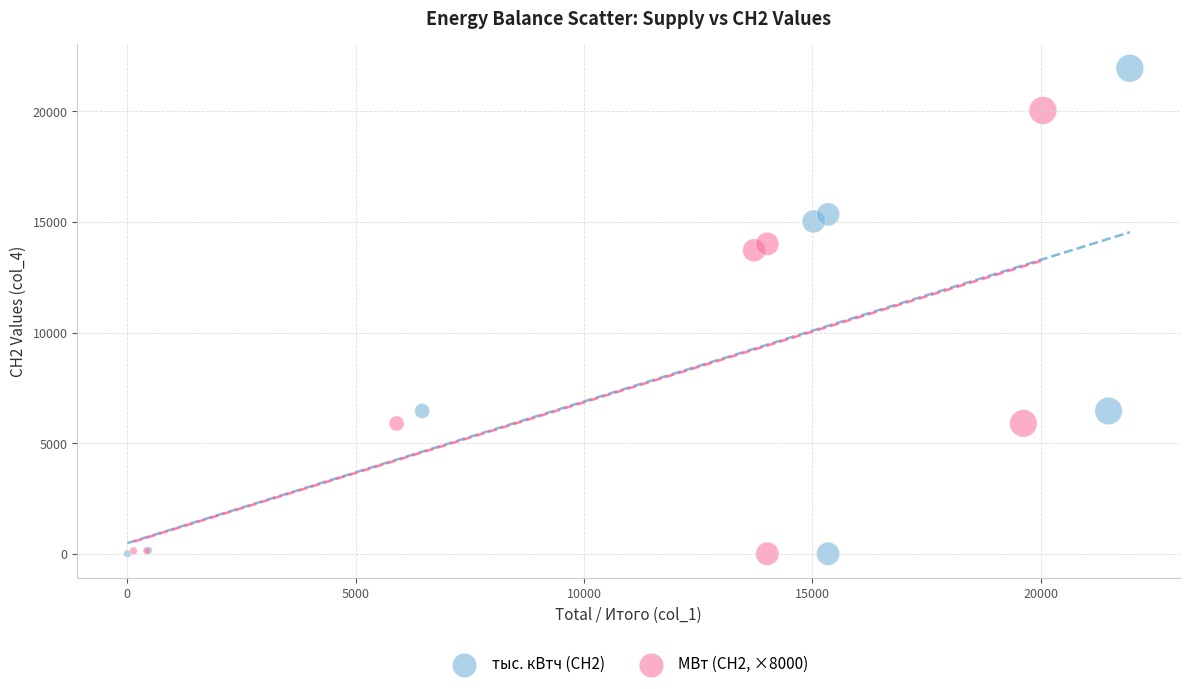

Which series has the widest spread of Y values?

тыс. кВтч (СН2)